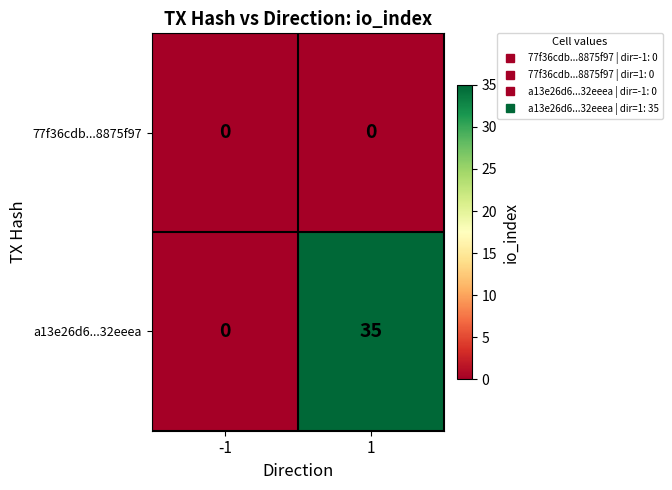

What is the spread (max minus min) of values at 1?

35